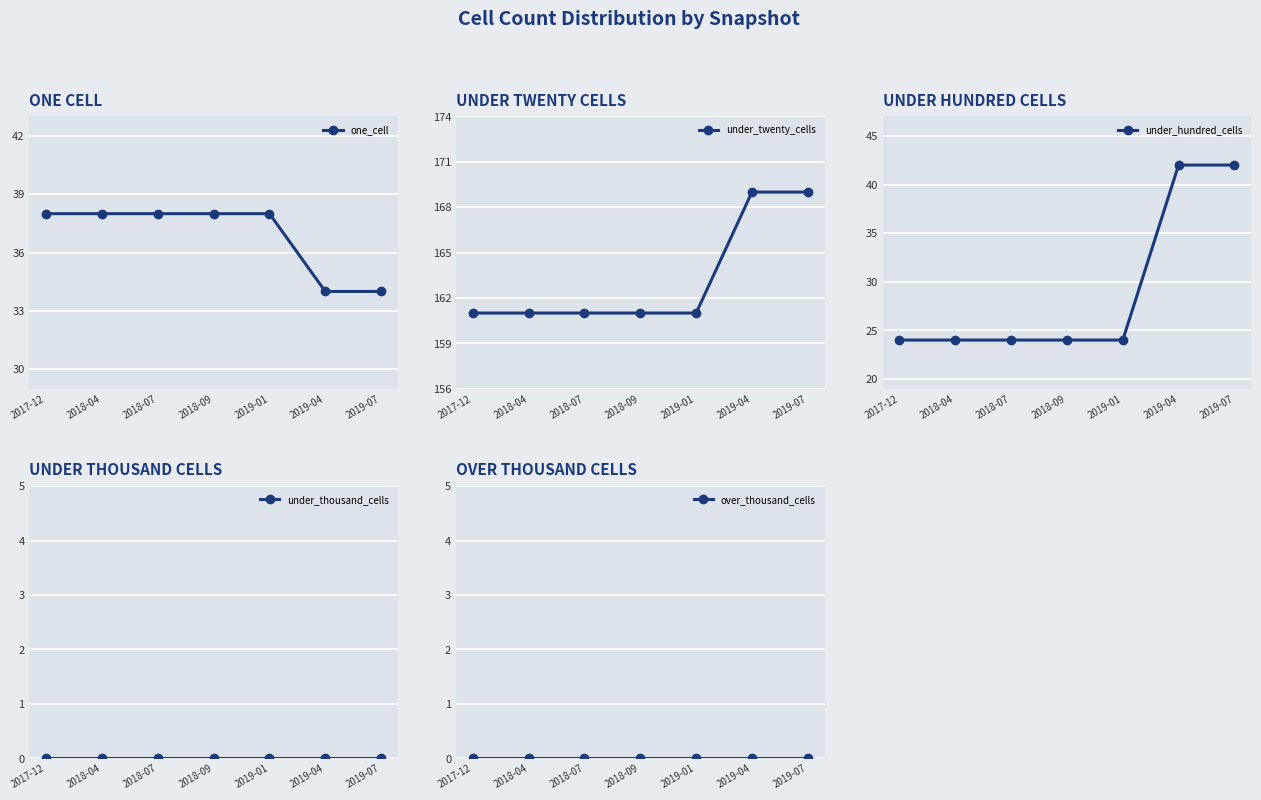

Which series changed the most between 2018-07 and 2019-04?

under_hundred_cells